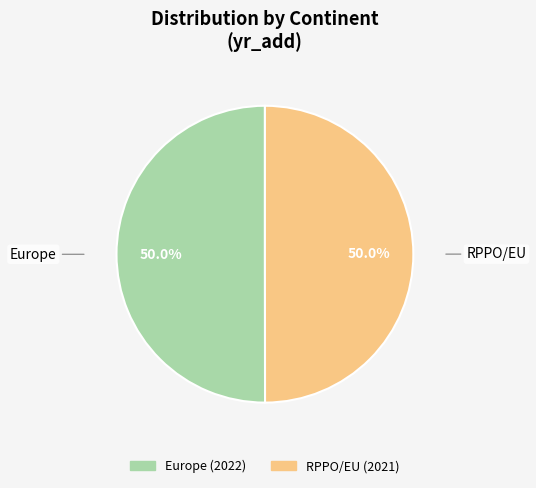

The Europe slice represents 50% of the pie. True or false?

True